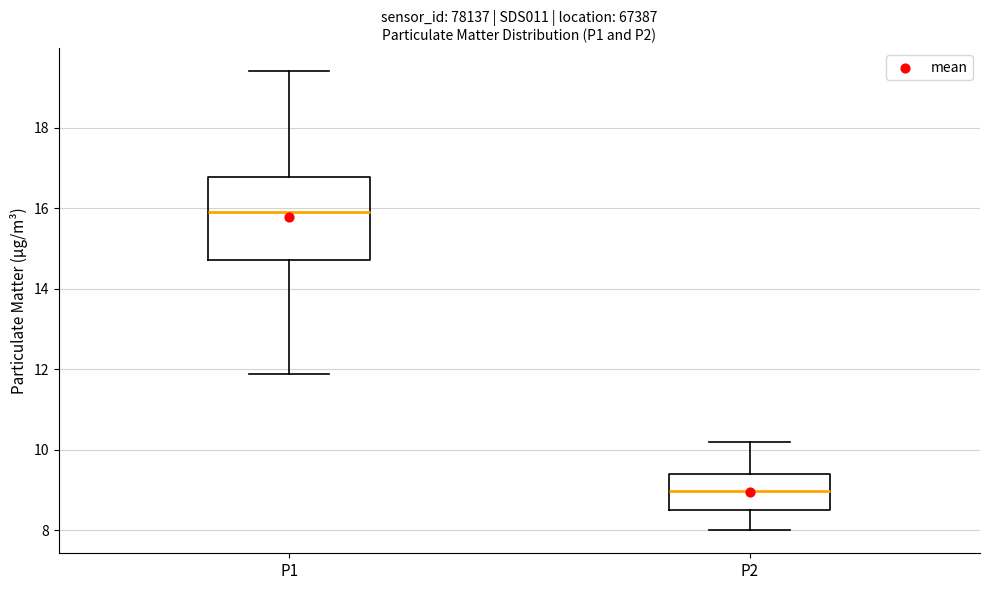

Where does the lower whisker of the box for P1 end on the y-axis? The values are not printed on the chart, so give them approximately, as read against the axis.

11.8